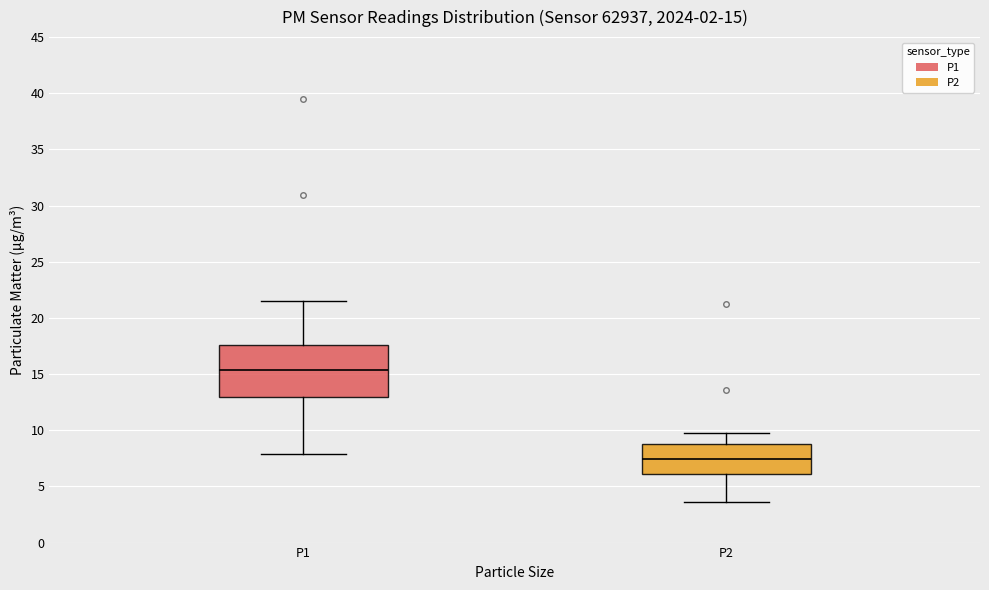

Which box has the lowest median line?

P2